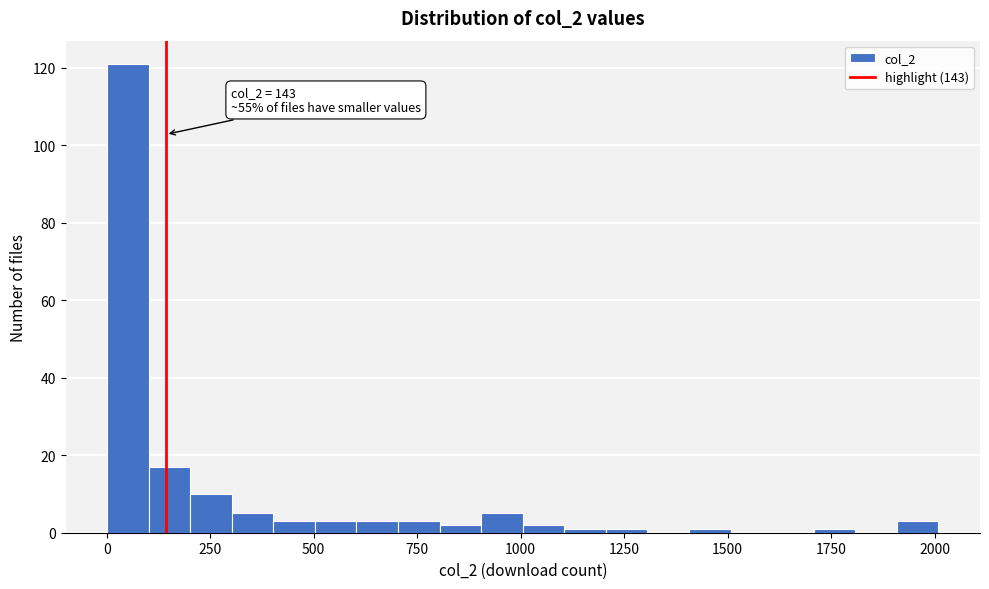

Read against the x-axis, roughly where is the centre of the tallest bar?

50